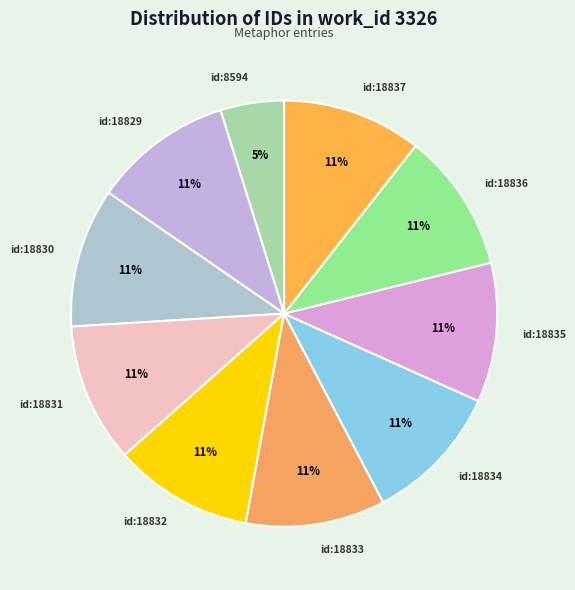

To the nearest percent, what percentage of the pie is id:18832?

11%